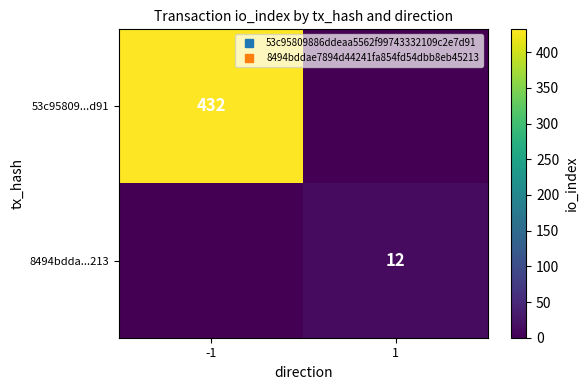

What is the difference between the maximum and minimum values in the 53c95809...d91 series?

432